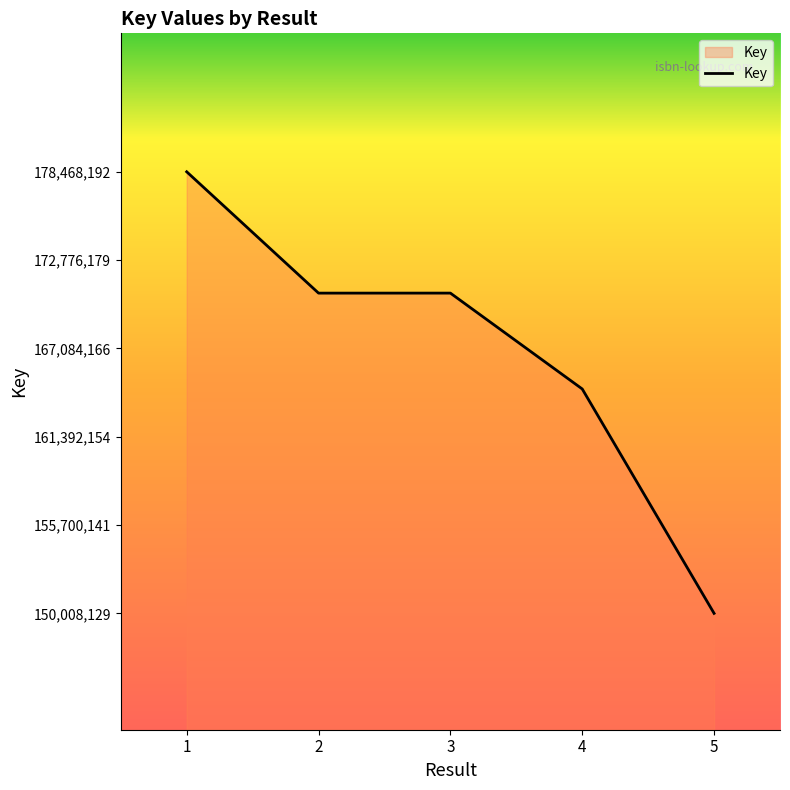

The chart shows a value of 264589042 at 3. True or false?

False